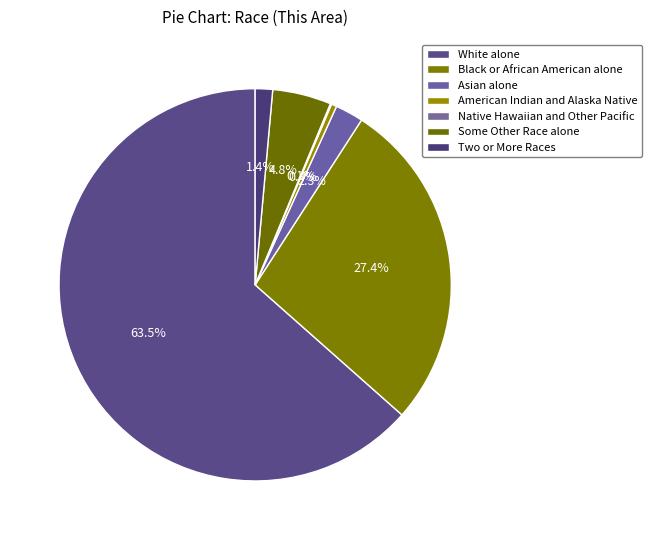

Is it true that Asian alone is 1% of the pie?

False